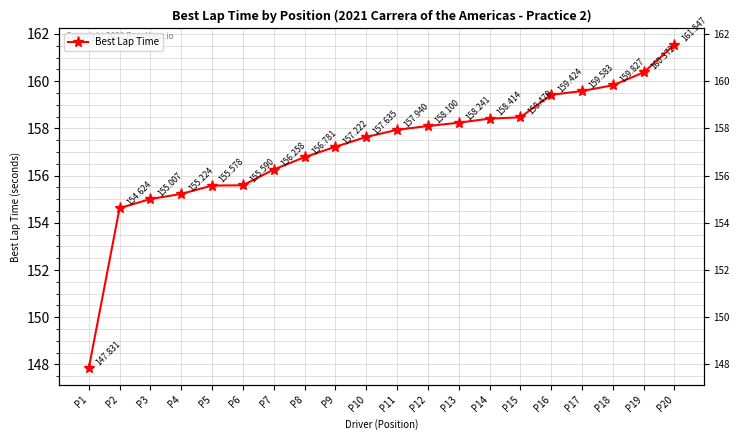

True or false: the data shows 268.5 at P20.

False